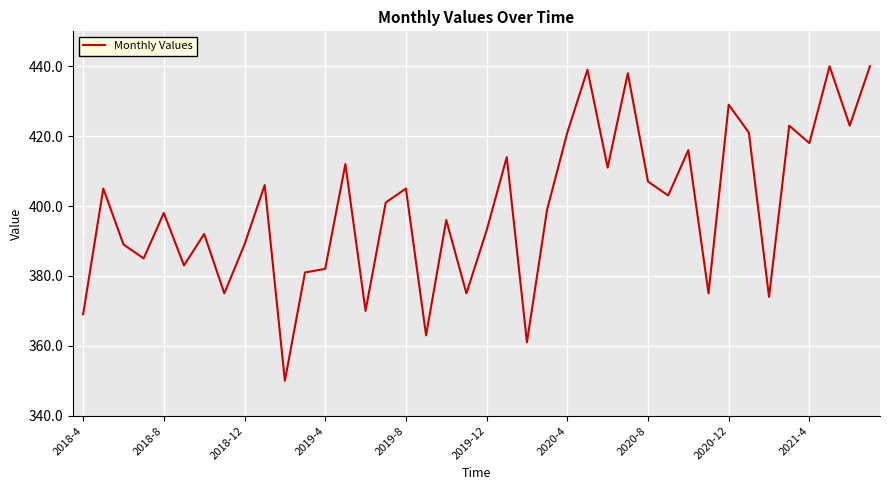

What is the smallest value displayed?

350